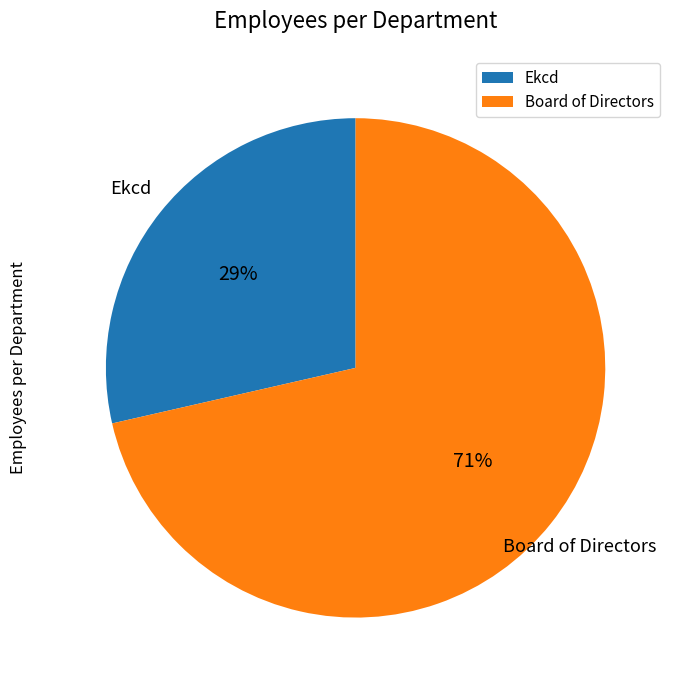

Approximately how many times larger is the value at Ekcd compared to Board of Directors?

0.4